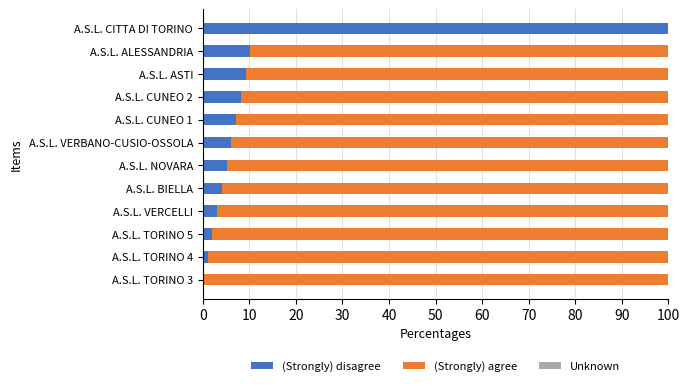

At which label does (Strongly) disagree reach its peak?

A.S.L. CITTA DI TORINO